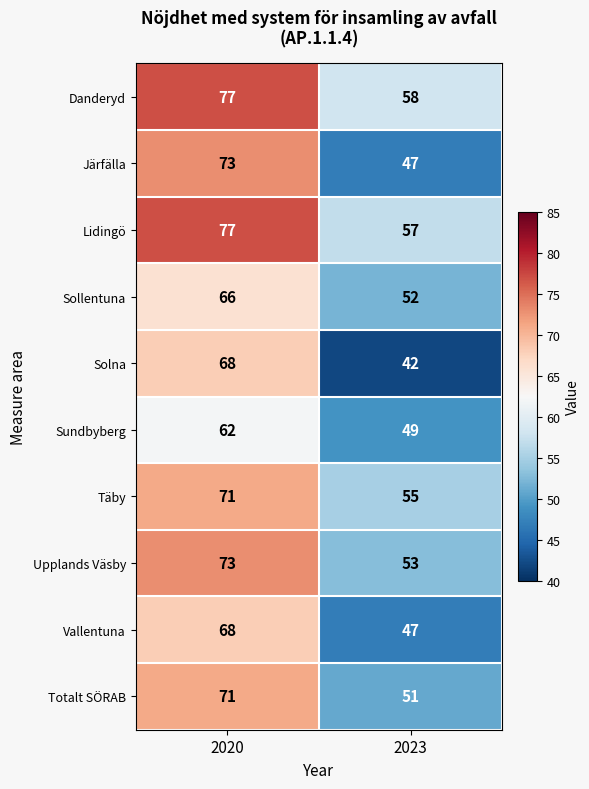

What is the greatest value displayed?

77